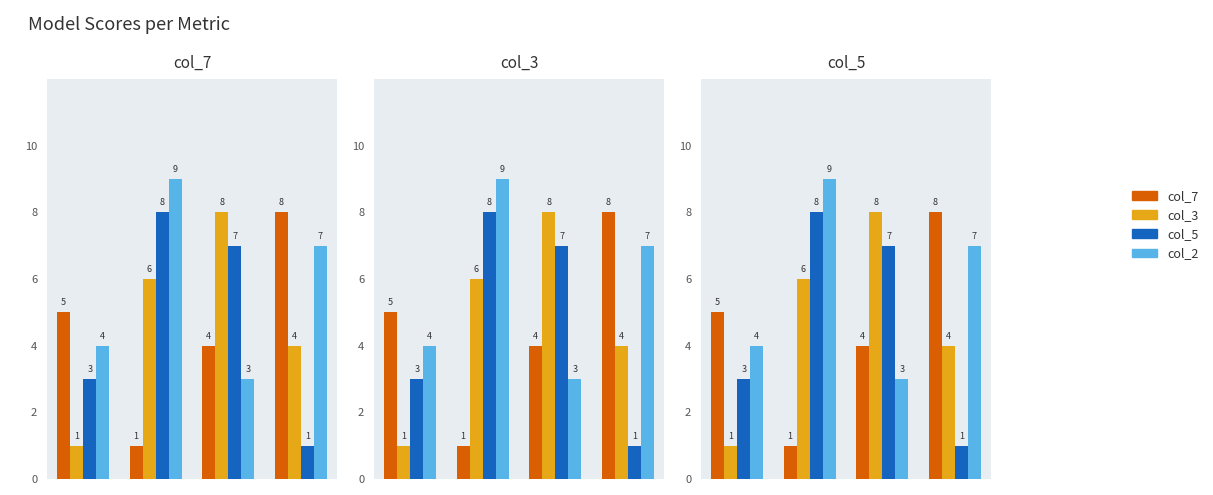

Does the chart contain stacked bars?

No